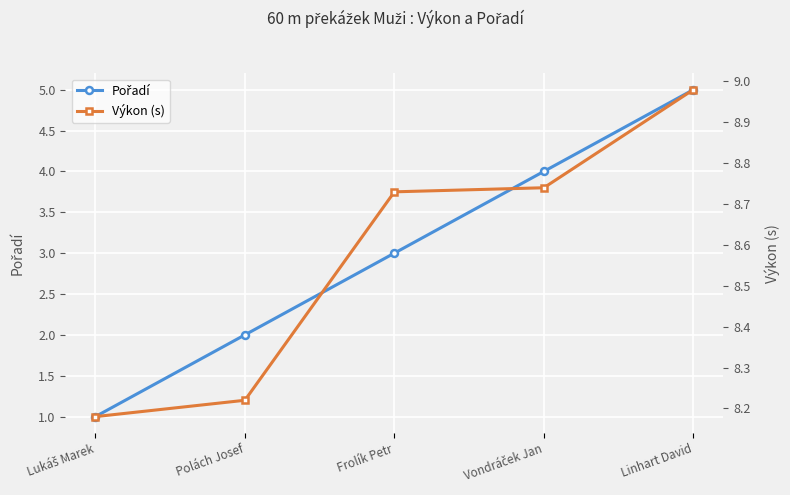

What are all the series names shown in the legend?

Pořadí, Výkon (s)